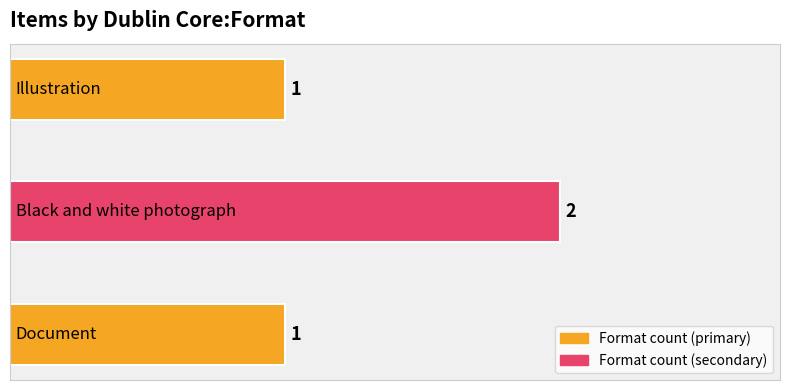

What is the sum of all values?

4